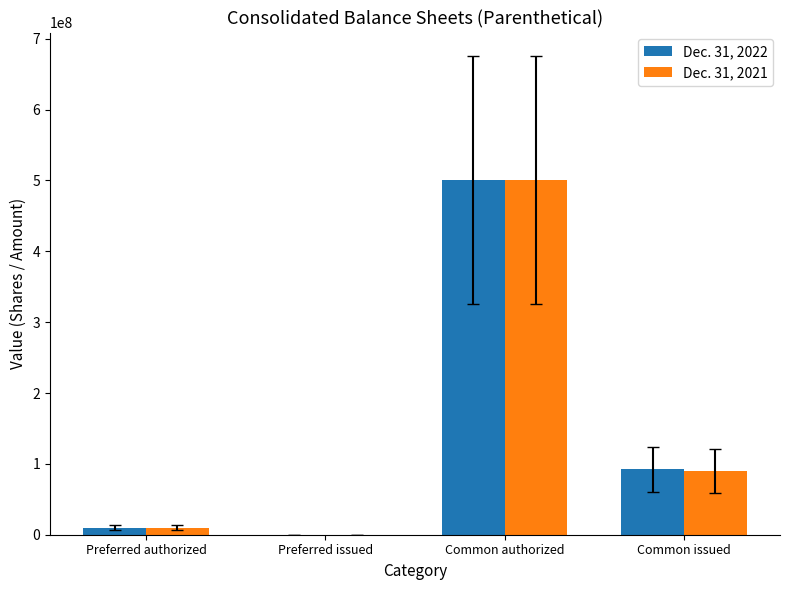

How many categories are shown in the chart?

4